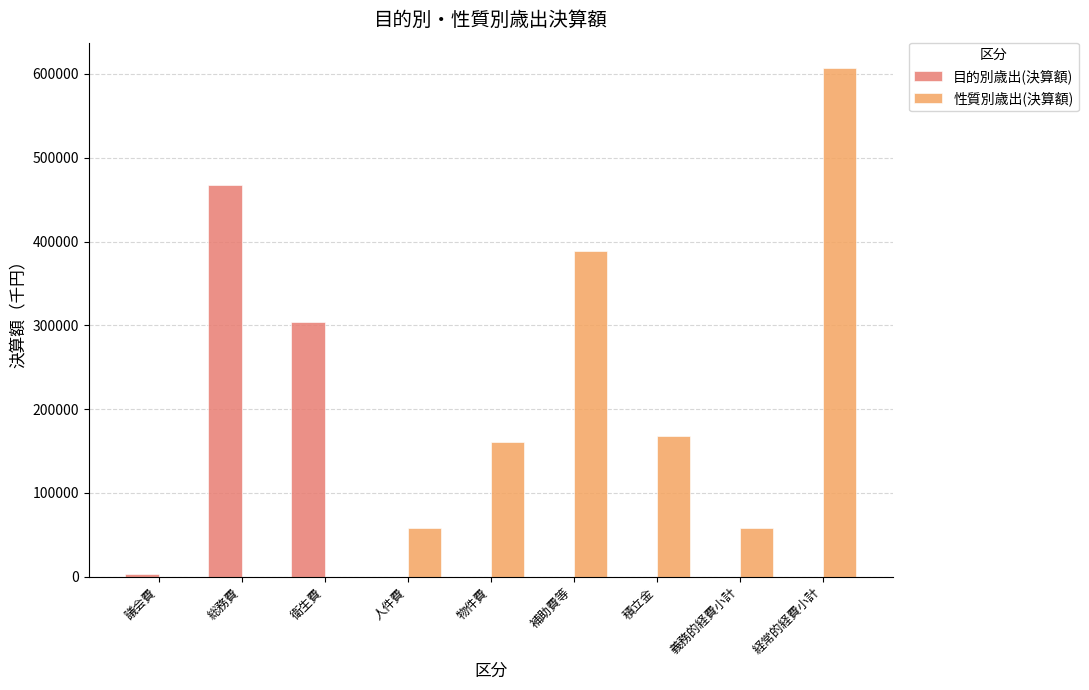

Does the chart contain stacked bars?

No